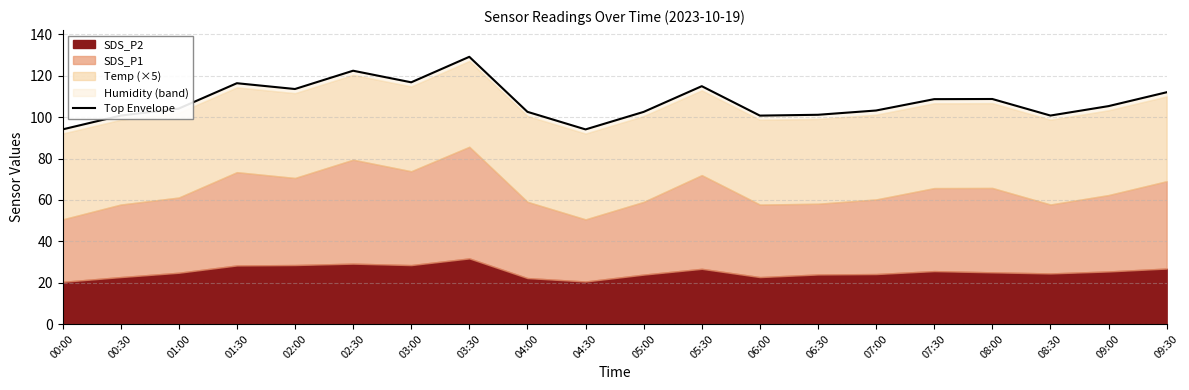

True or false: the data shows 122.5 at 02:30.

True